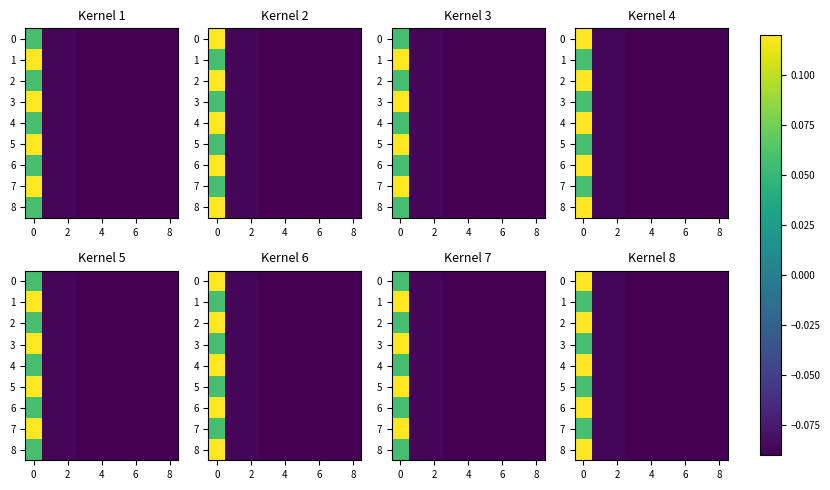

True or false: 6 has a value of -0.1 at 2.

False